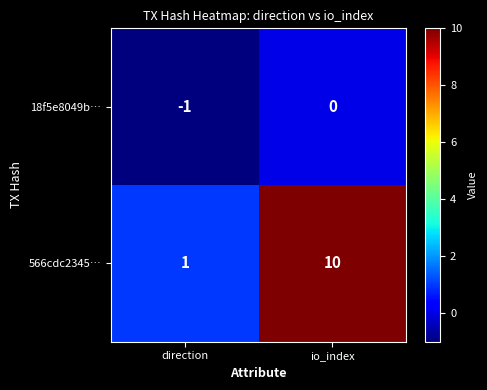

What is the spread (max minus min) of values at io_index?

10